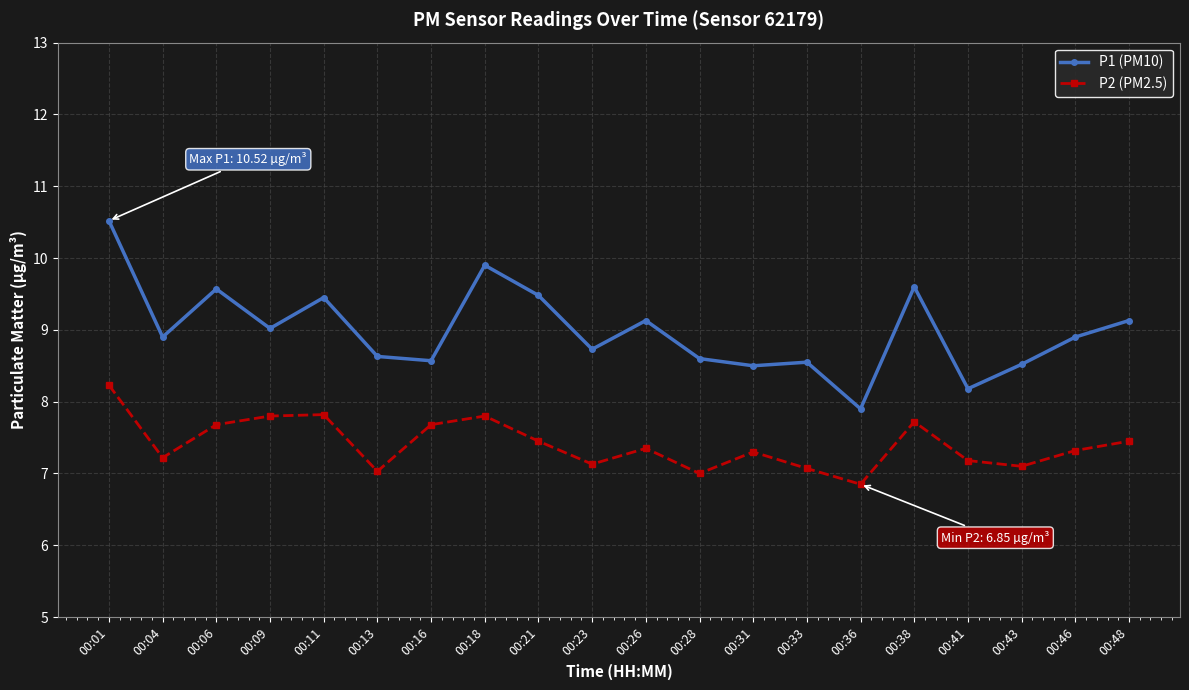

Which label corresponds to the largest value in the chart?

00:01